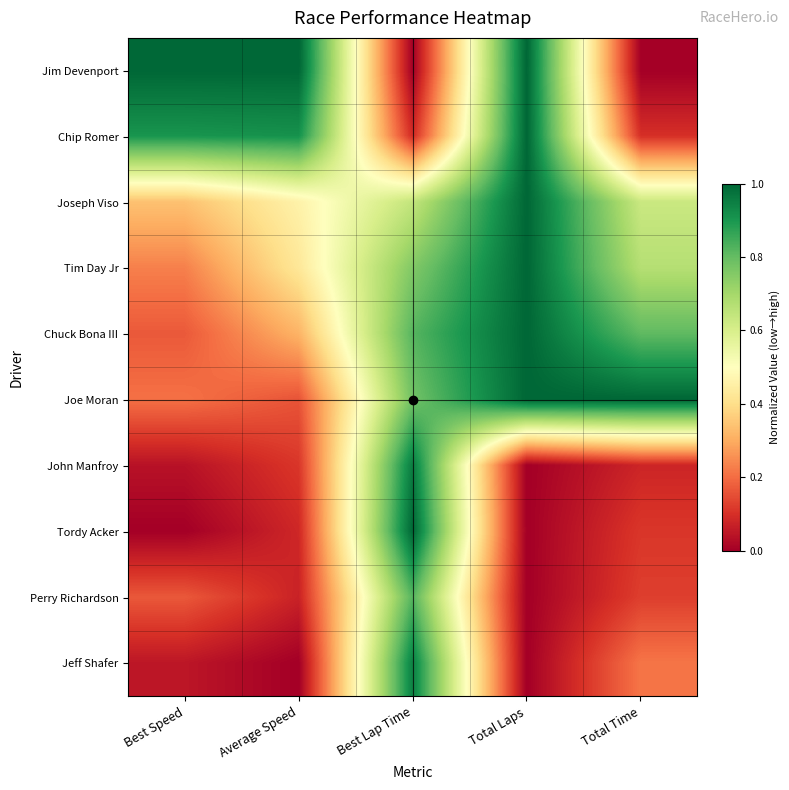

Which series has the largest total across all categories?

Joe Moran